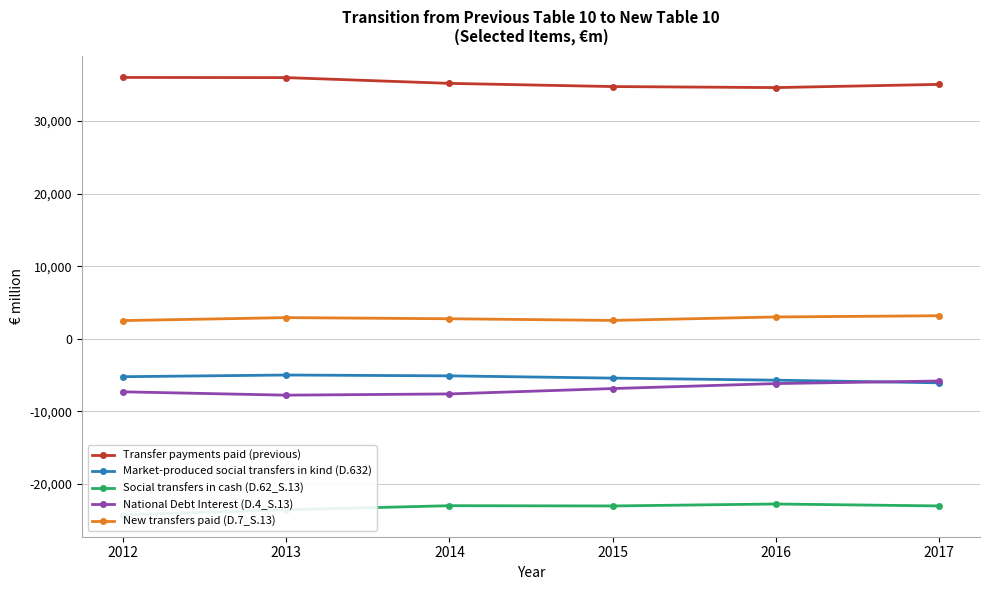

In Market-produced social transfers in kind (D.632), how many points are higher than both neighbors (excluding endpoints)?

1